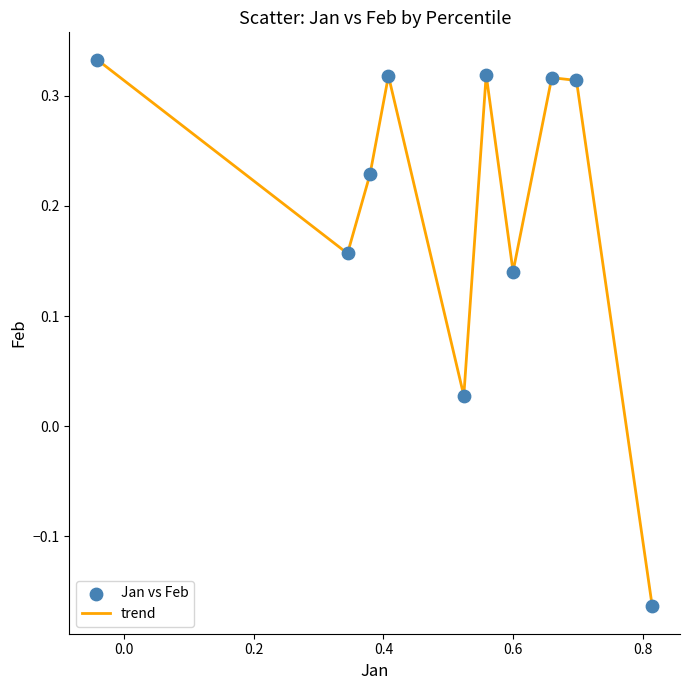

What is the difference between the maximum and minimum values?

0.5